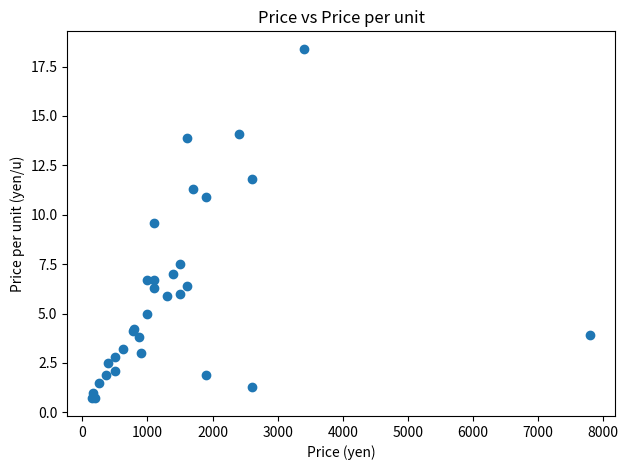

What Y value in the scatter plot is closest to 9?

9.6